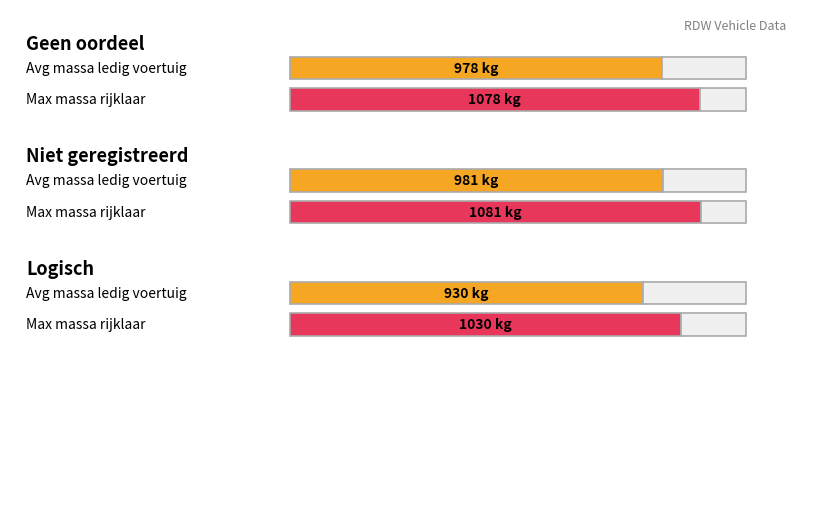

Which has a higher value, 5 or 6?

5